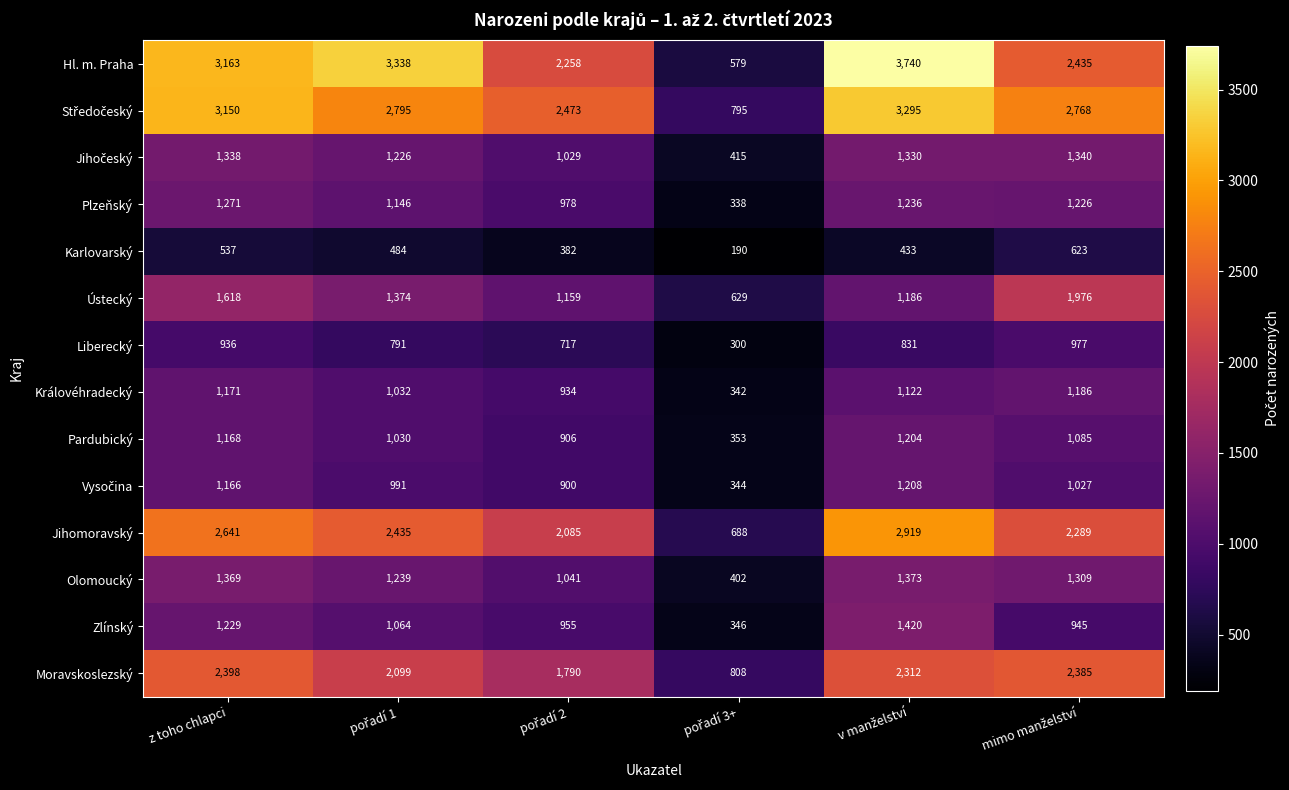

What is the difference between the maximum and minimum values in the Moravskoslezský series?

1590